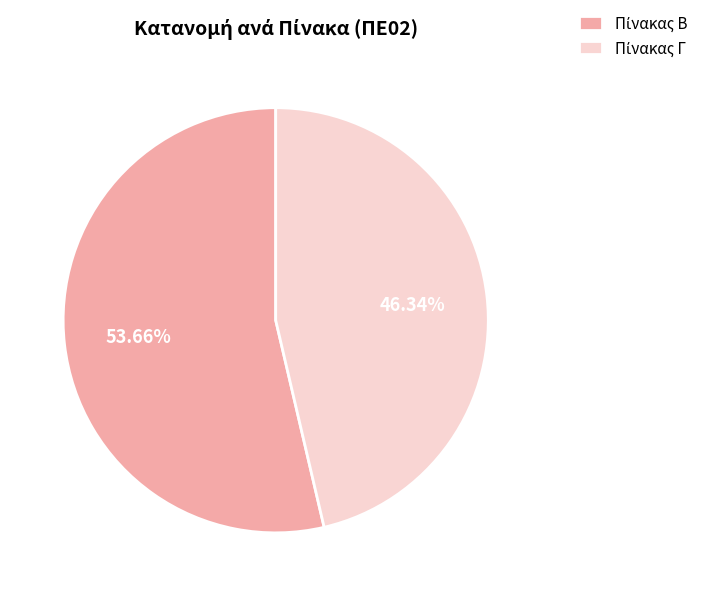

Is there any slice that represents more than half of the pie?

Yes